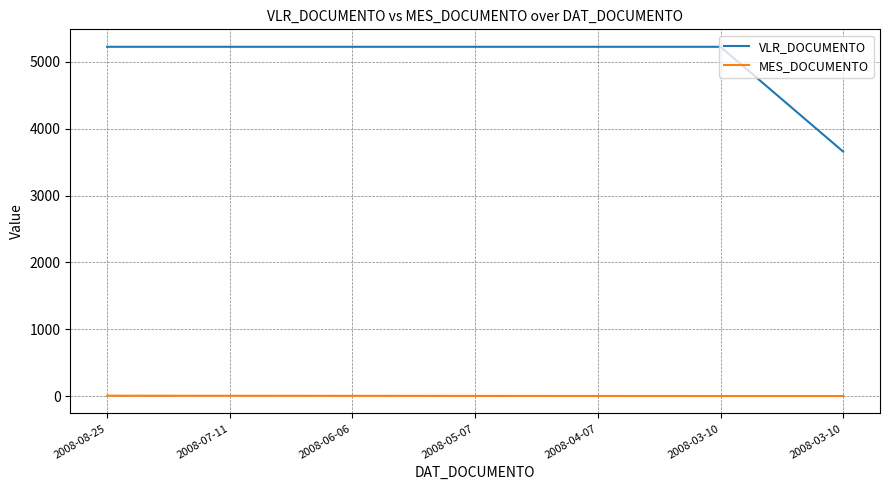

True or false: MES_DOCUMENTO has a value of 5.0 at 2008-05-07.

True